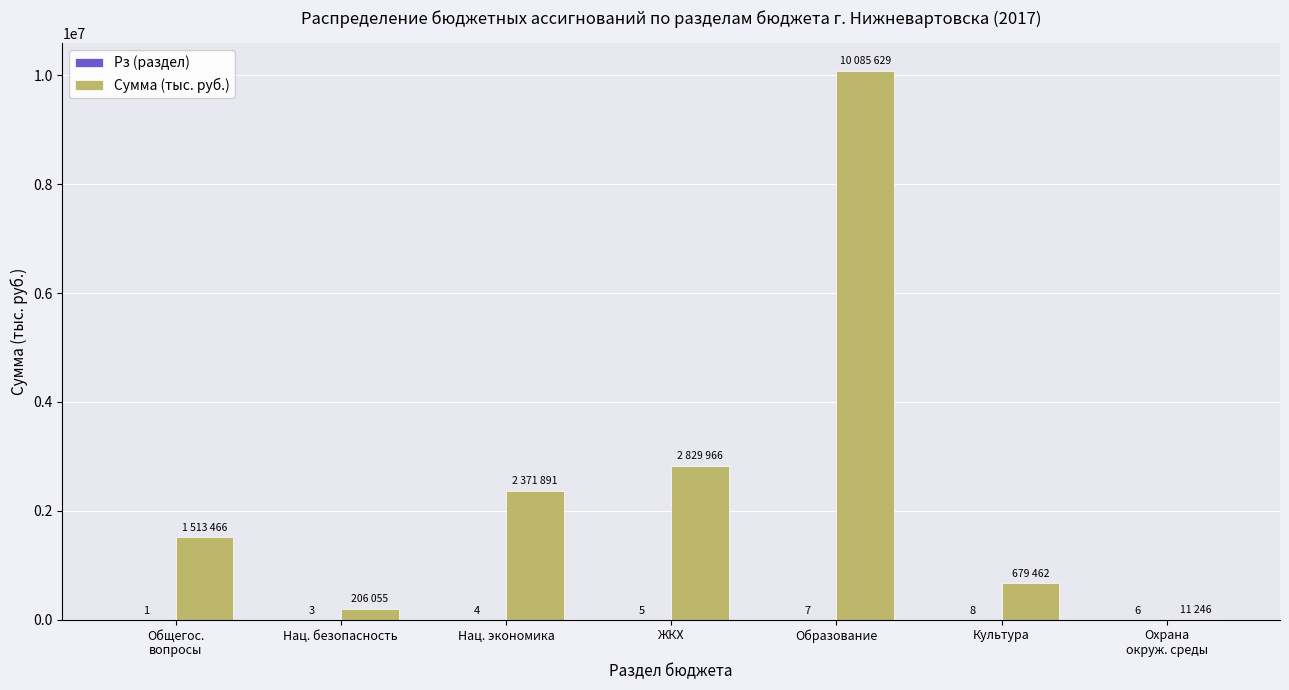

The Сумма (тыс. руб.) series shows 679462.4 at Культура. True or false?

True